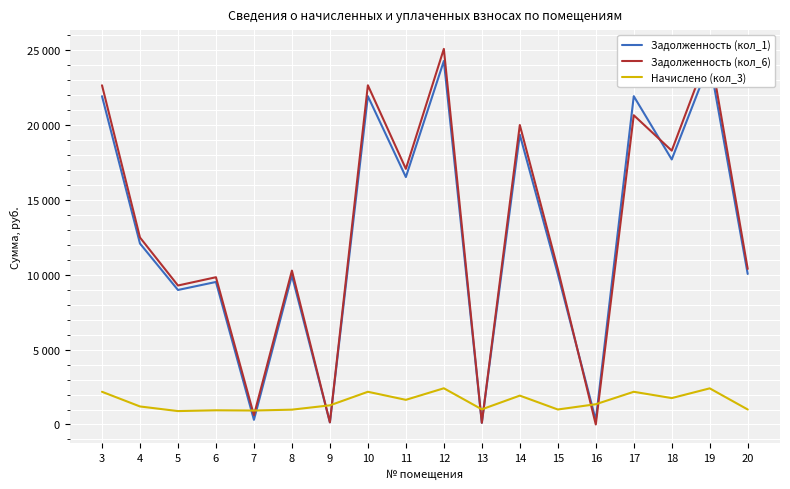

List the labels in order of Начислено (кол_3) value, smallest first.

5, 7, 6, 8, 15, 20, 13, 4, 9, 16, 11, 18, 14, 3, 10, 17, 19, 12